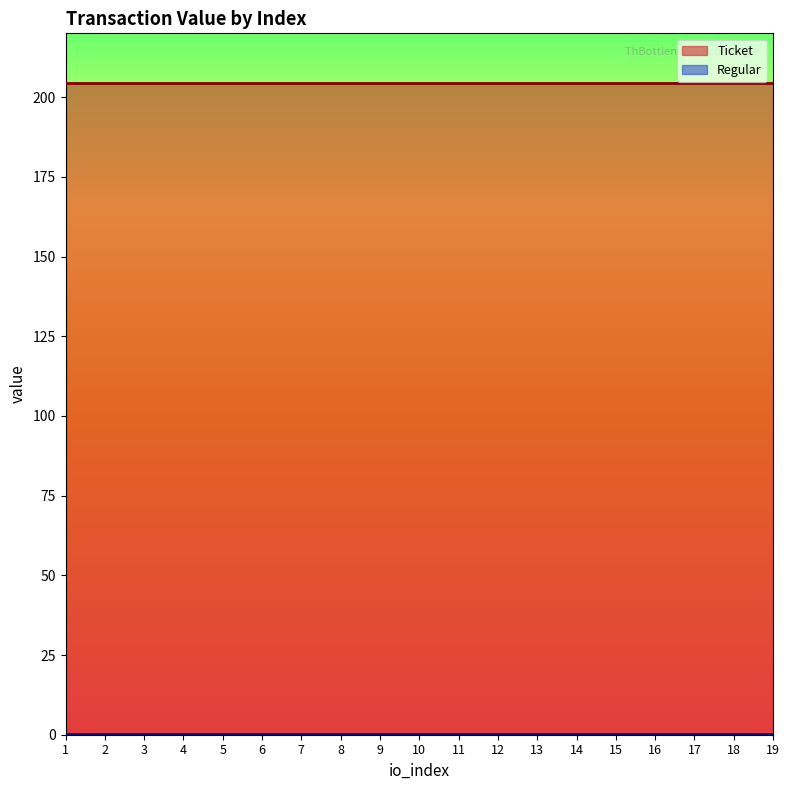

What is the value of the Ticket point at the 3rd from the left?

204.4